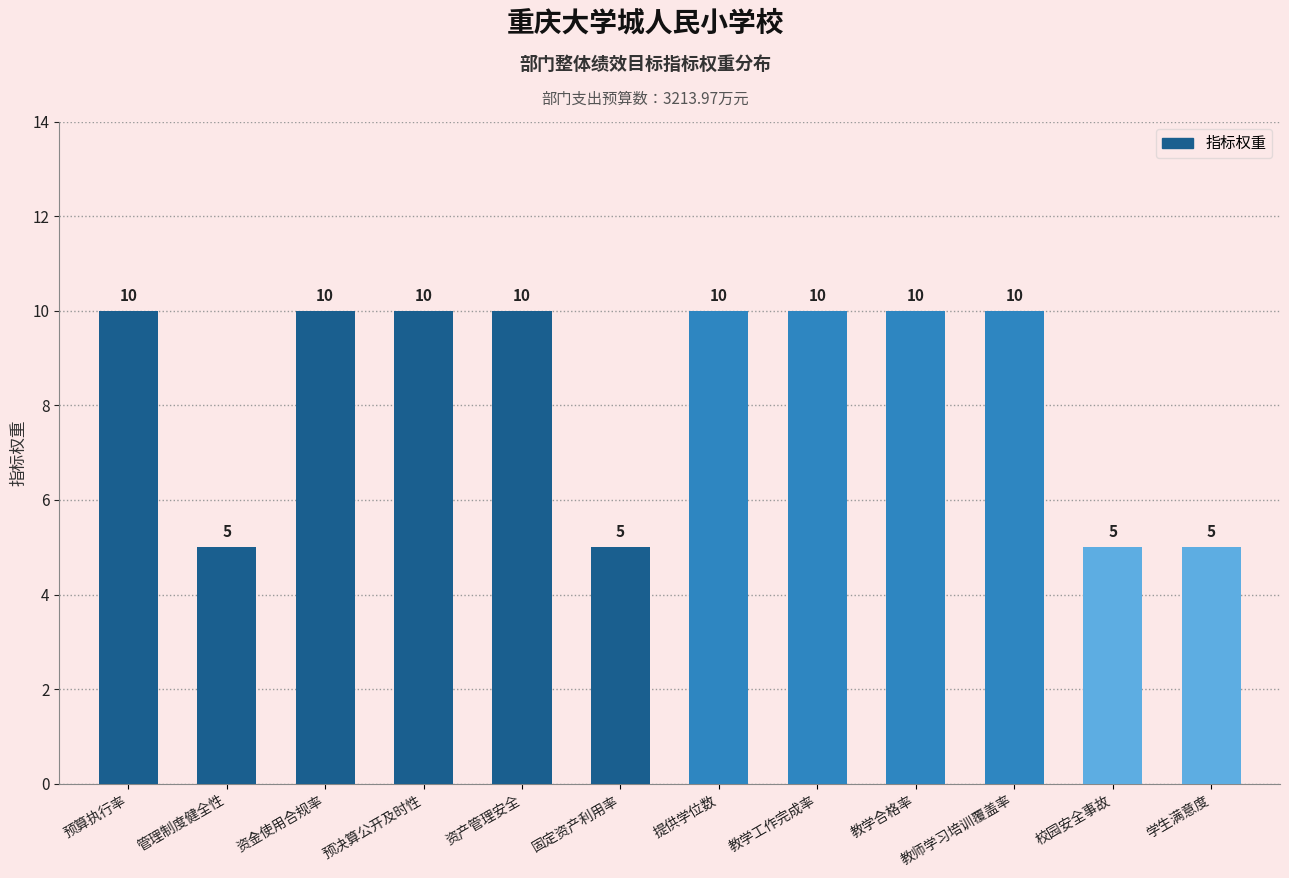

Reading left to right, transcribe all the data shown in this chart.

预算执行率=10	管理制度健全性=5	资金使用合规率=10	预决算公开及时性=10	资产管理安全=10	固定资产利用率=5	提供学位数=10	教学工作完成率=10	教学合格率=10	教师学习培训覆盖率=10	校园安全事故=5	学生满意度=5